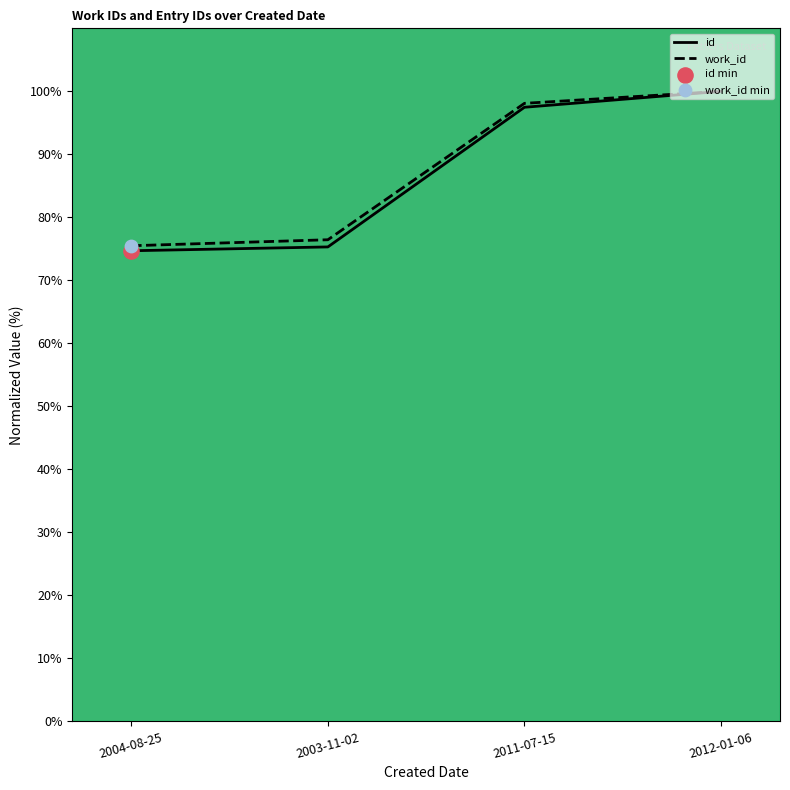

Which series reaches the maximum Y coordinate?

work_id